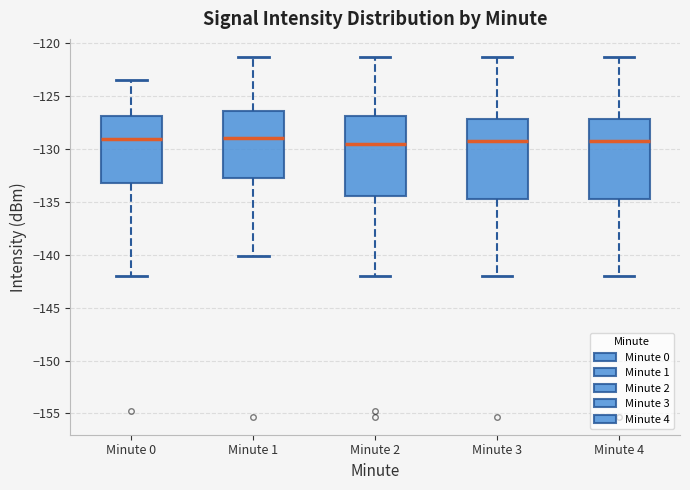

Reading left to right, read every box against the y-axis: the position of its median line, the range the box covers, and the ends of its whiskers. The values are not printed on the chart, so give them approximately, as read against the axis.

Minute 0: median -129.0, box -133.0 to -127.0, whiskers -142.0 to -123.5
Minute 1: median -129.0, box -132.5 to -126.5, whiskers -140.0 to -121.5
Minute 2: median -129.5, box -134.5 to -127.0, whiskers -142.0 to -121.5
Minute 3: median -129.0, box -135.0 to -127.0, whiskers -142.0 to -121.5
Minute 4: median -129.0, box -135.0 to -127.0, whiskers -142.0 to -121.5